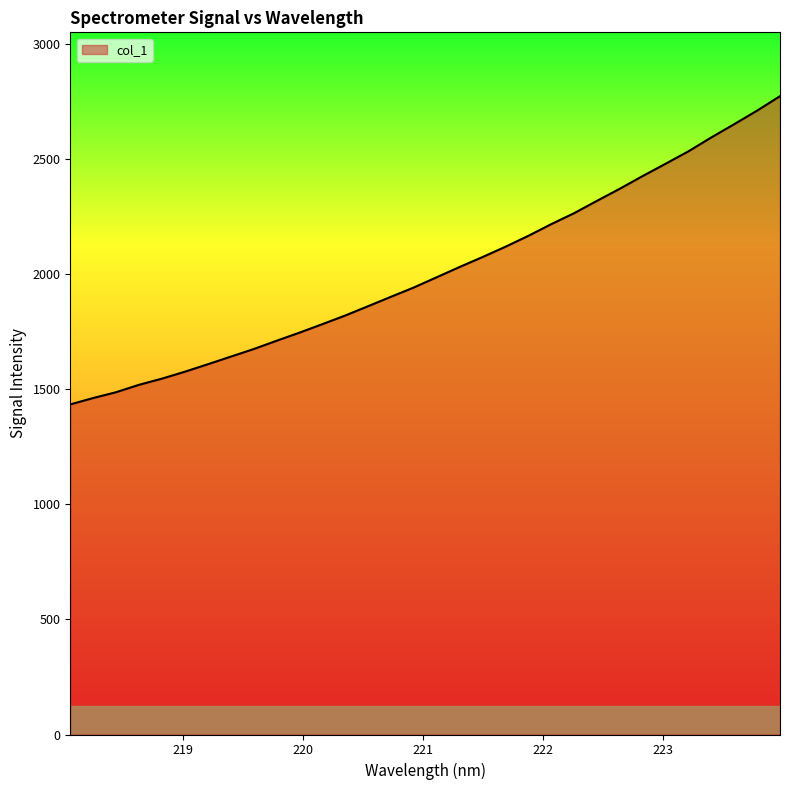

What is the minimum value shown in the chart?

1434.2